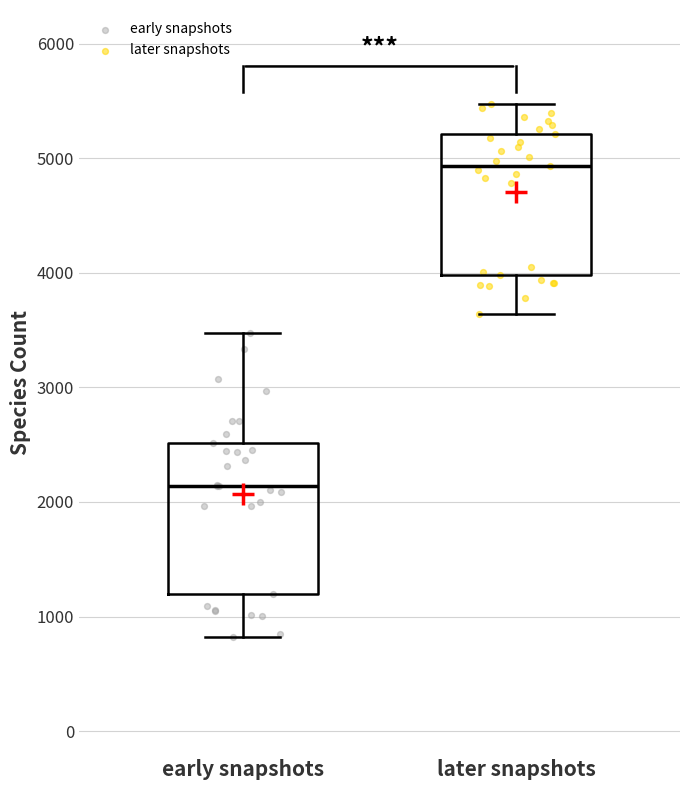

Which box's median line is the highest?

later snapshots